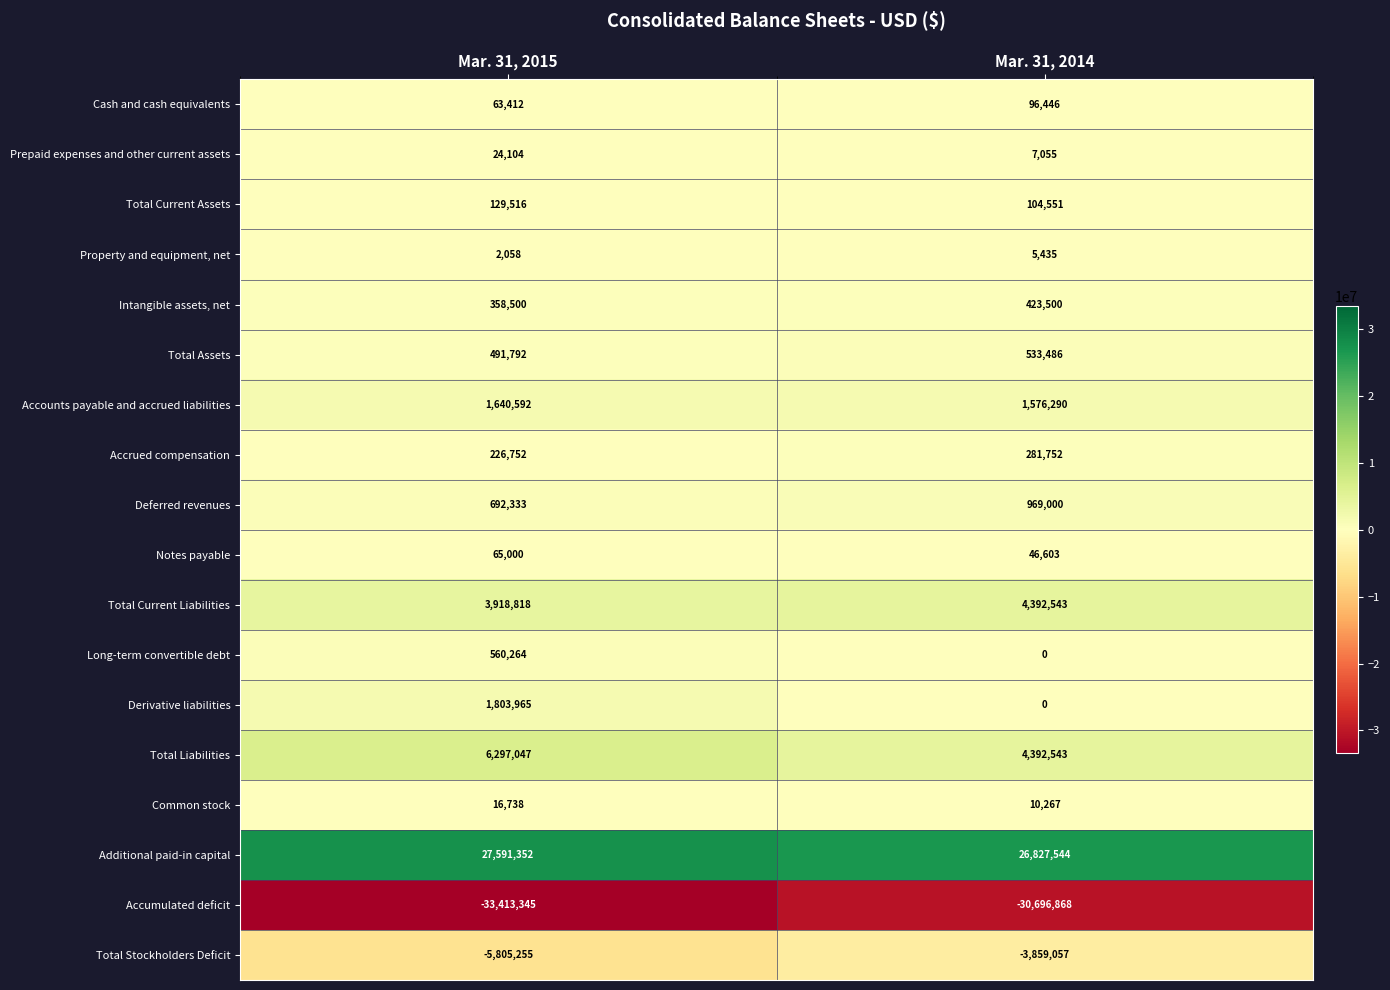

What is the highest value of the Notes payable series?

65000